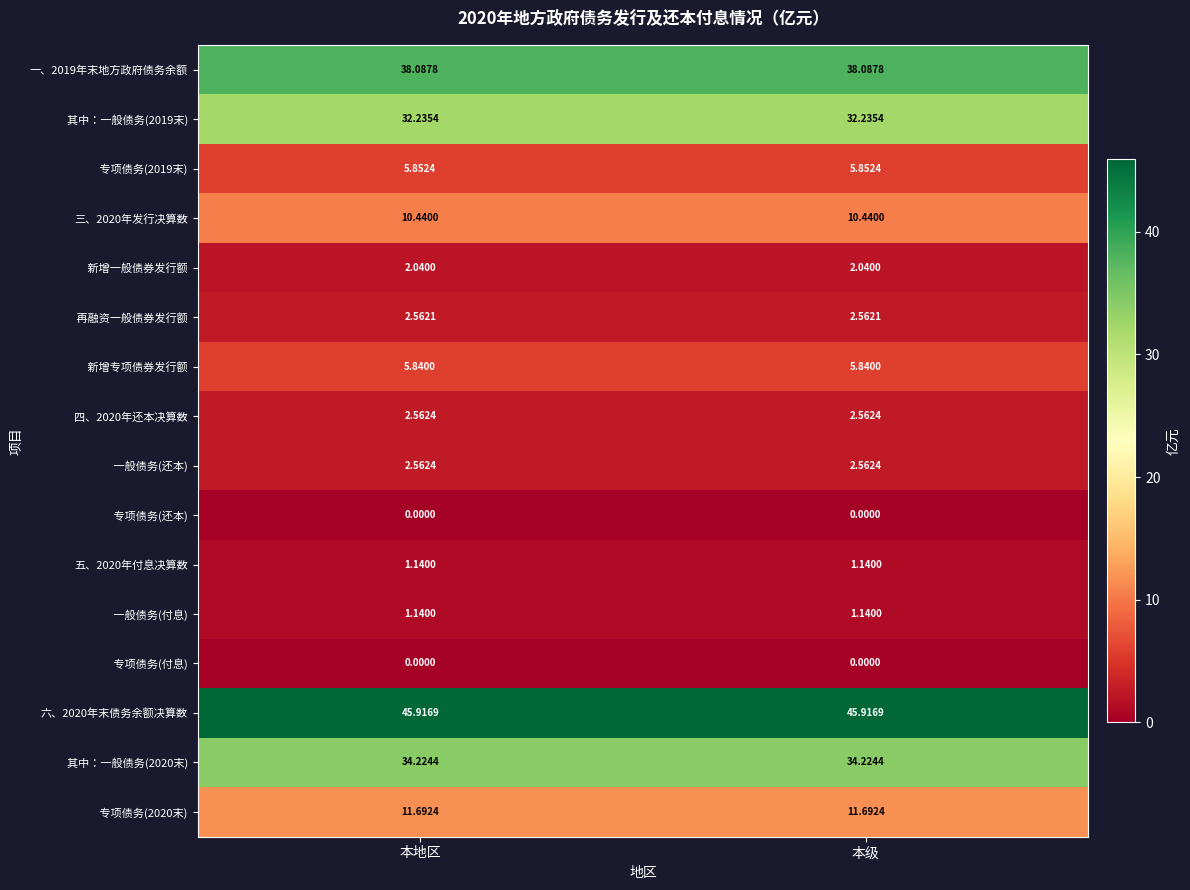

What is the difference between the highest and lowest values at 本地区?

45.9